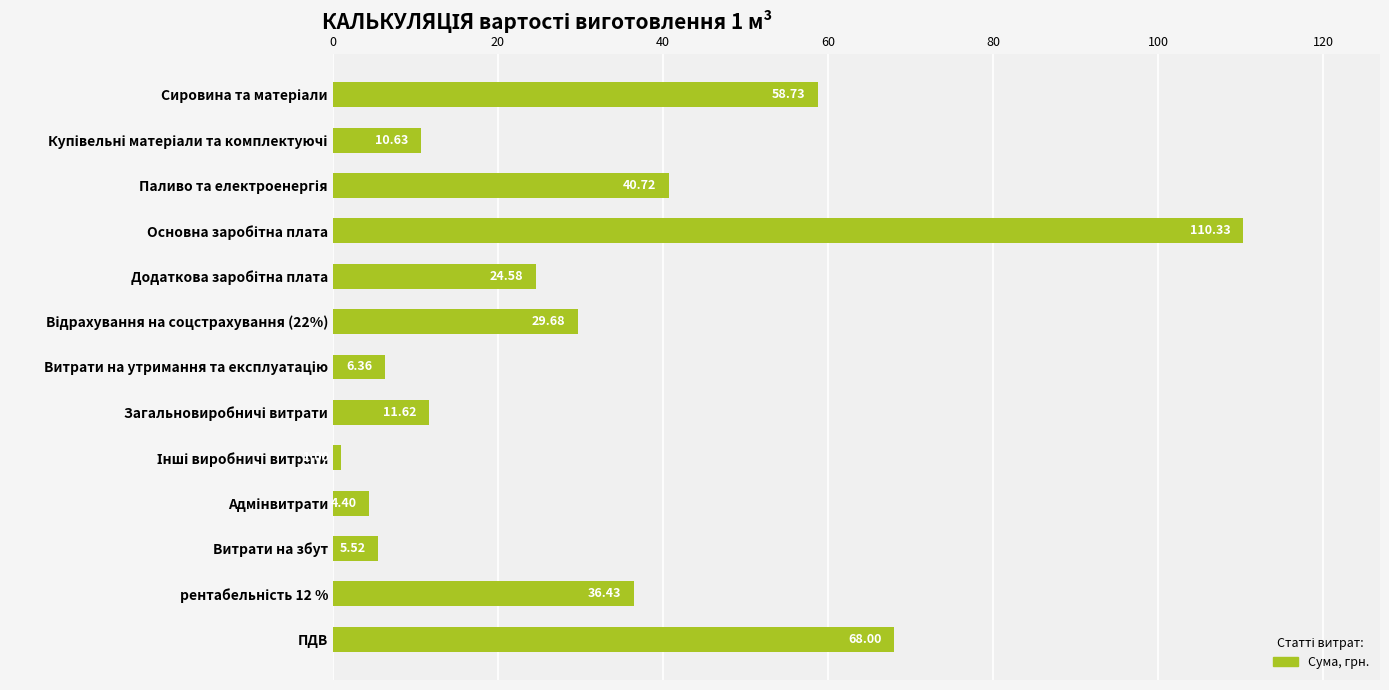

How many data points are less than 24?

6